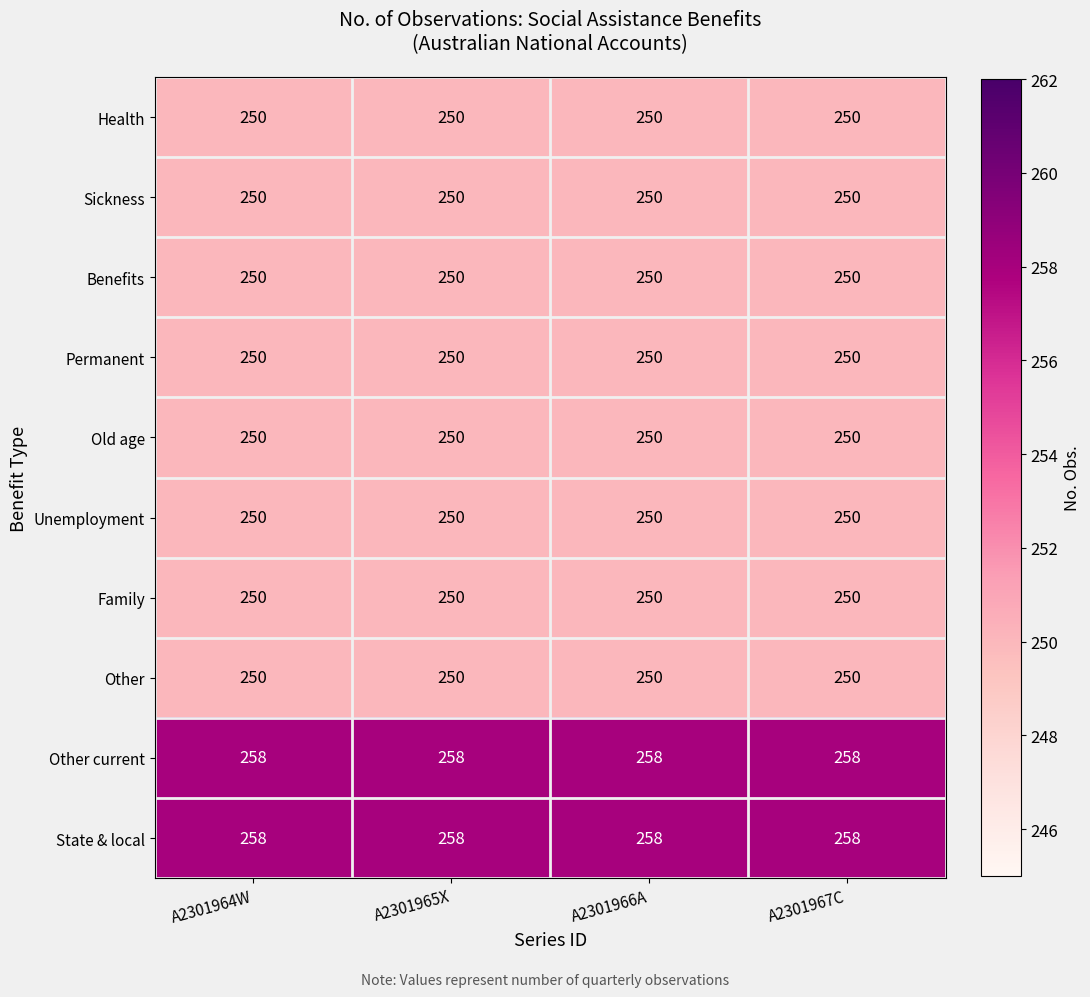

What is the spread (max minus min) of values at A2301965X?

8